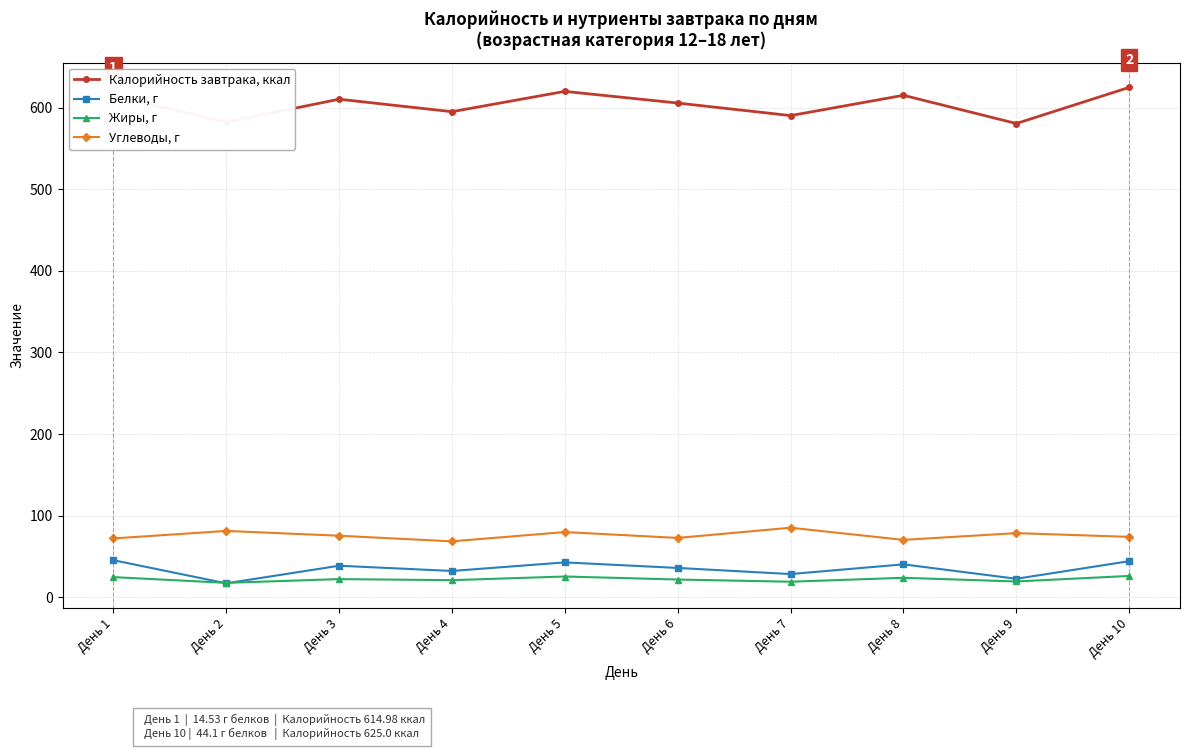

What is the difference between the maximum and minimum values in the Калорийность завтрака, ккал series?

44.3